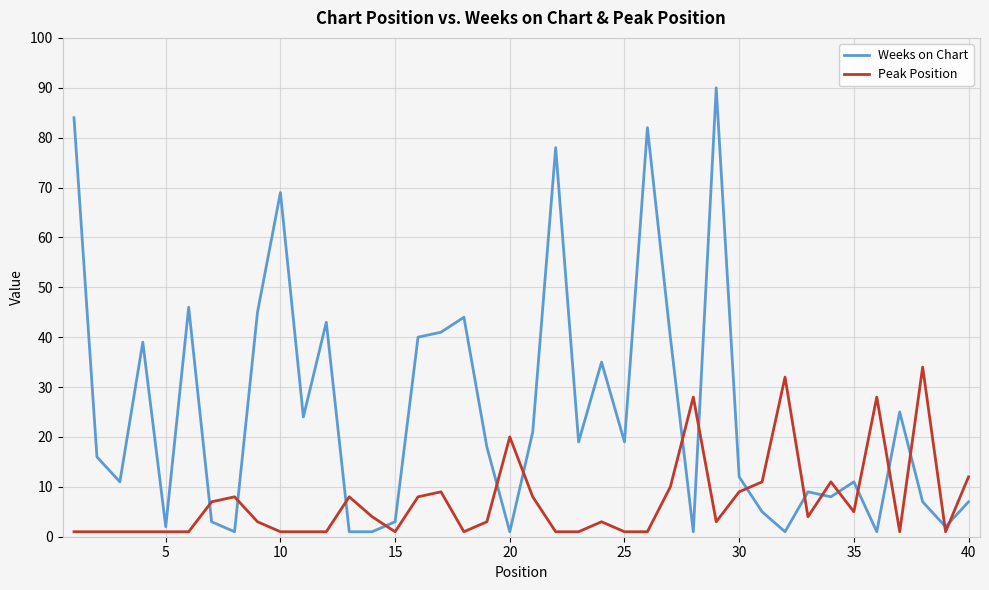

True or false: Peak Position has more than 0 points higher than both neighbors.

True